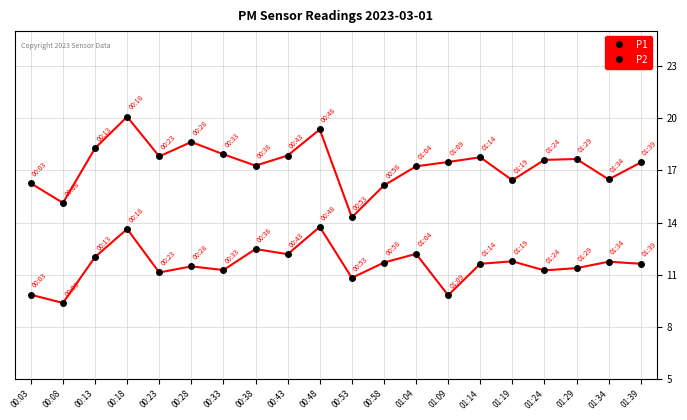

Is this an area chart (filled region under the line)?

No